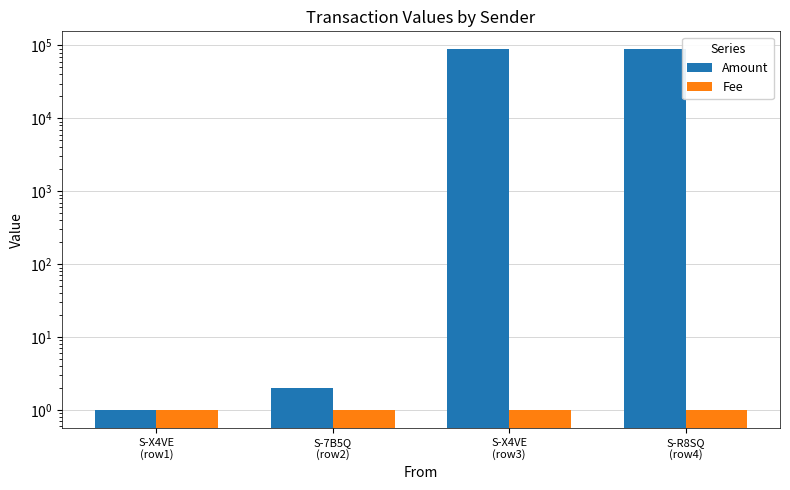

What is the minimum value for Fee?

1.0